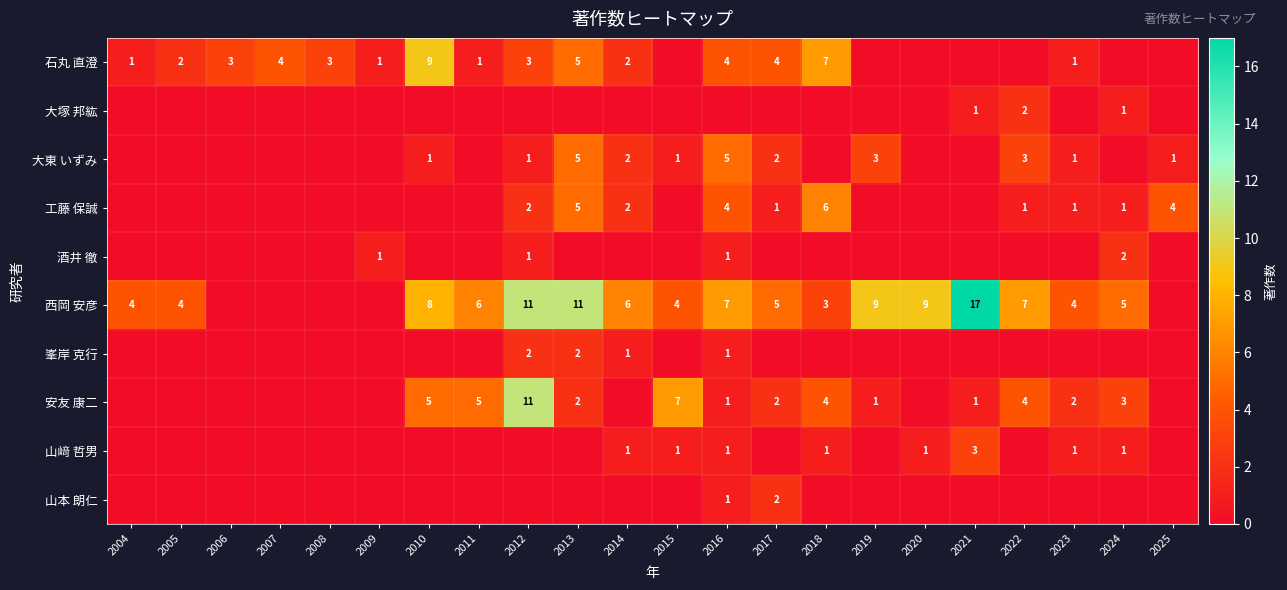

The 安友 康二 series shows 1 at 2016. True or false?

True